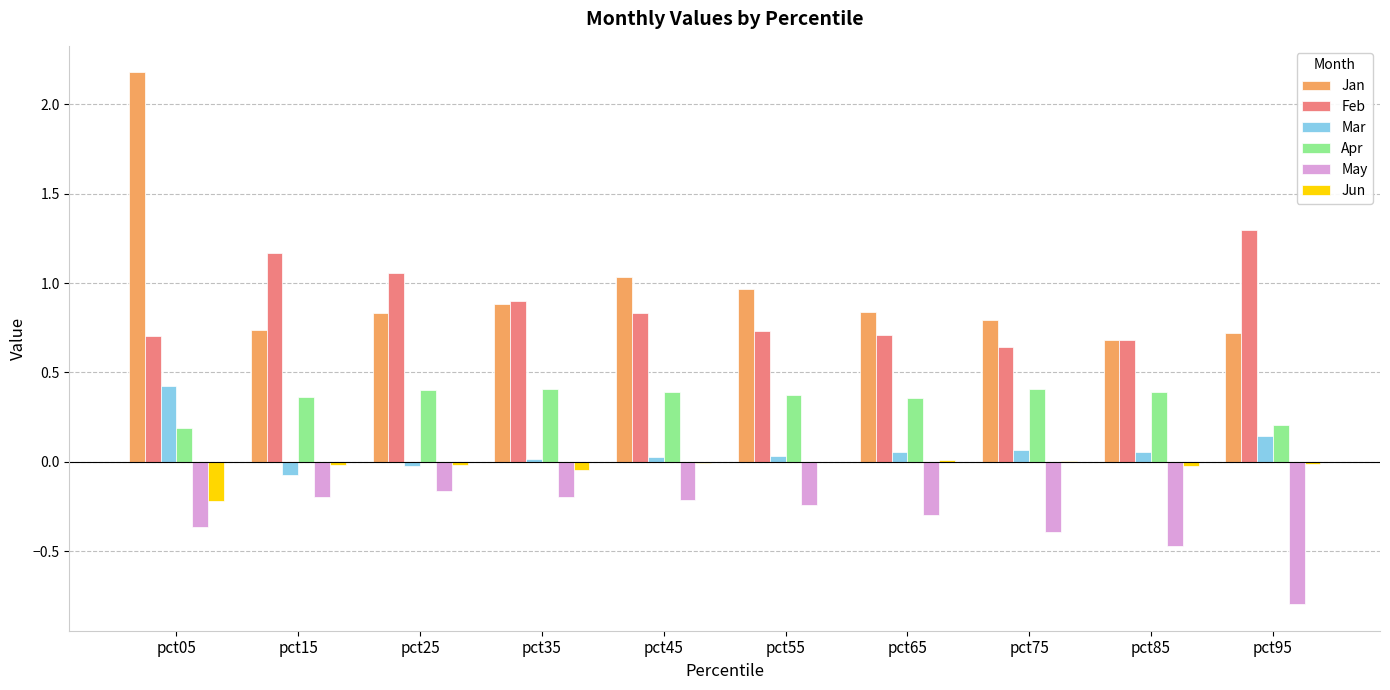

Is the value of Apr at pct75 greater than the value of Mar at pct35?

Yes